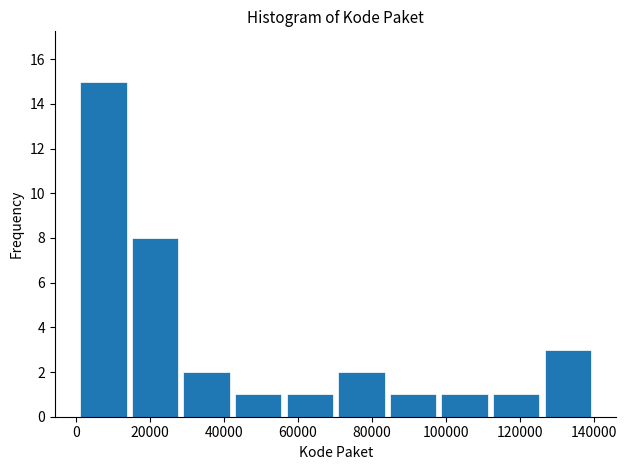

Reading left to right, transcribe this chart: for each bar, give the range it covers on the x-axis and its height. Neither the bar edges nor the heights are printed on the chart, so give them approximately, as read against the axes.

0 to 14000: 15
14000 to 28000: 8
28000 to 42000: 2
42000 to 56000: 1
56000 to 70000: 1
70000 to 84000: 2
84000 to 98000: 1
98000 to 112000: 1
112000 to 126000: 1
126000 to 140000: 3